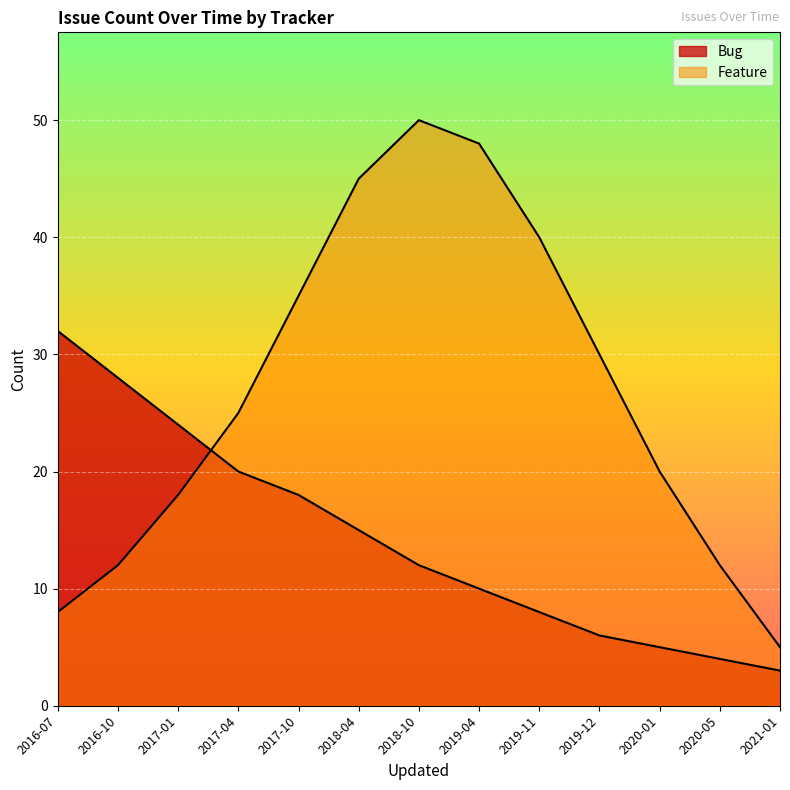

Reading right to left, extract all data points from this chart.

Bug: 3	4	5	6	8	10	12	15	18	20	24	28	32
Feature: 5	12	20	30	40	48	50	45	35	25	18	12	8